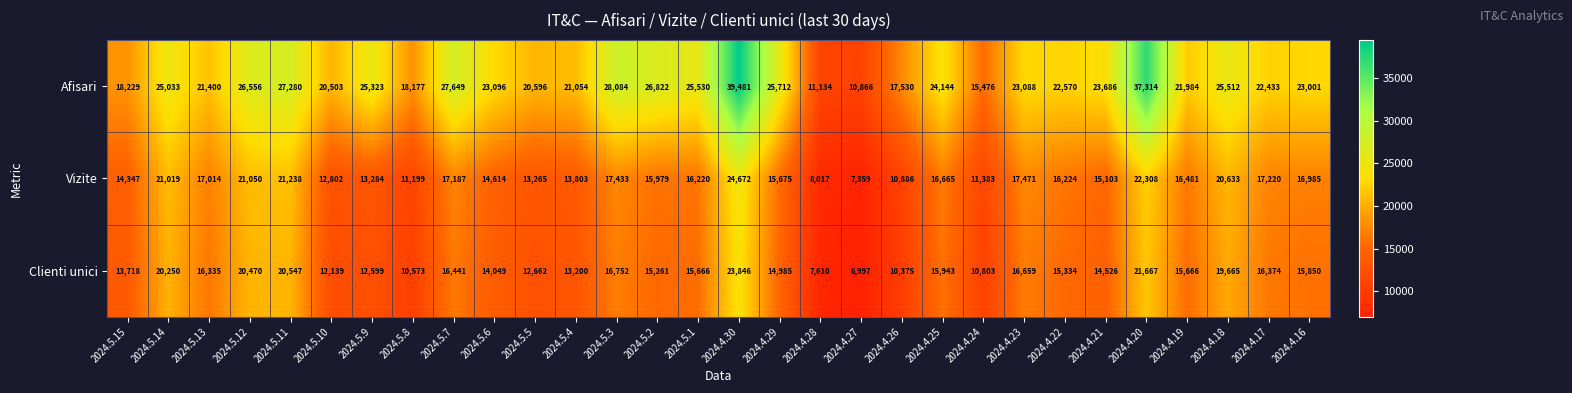

At which category is the sum across all series the highest?

2024.4.30